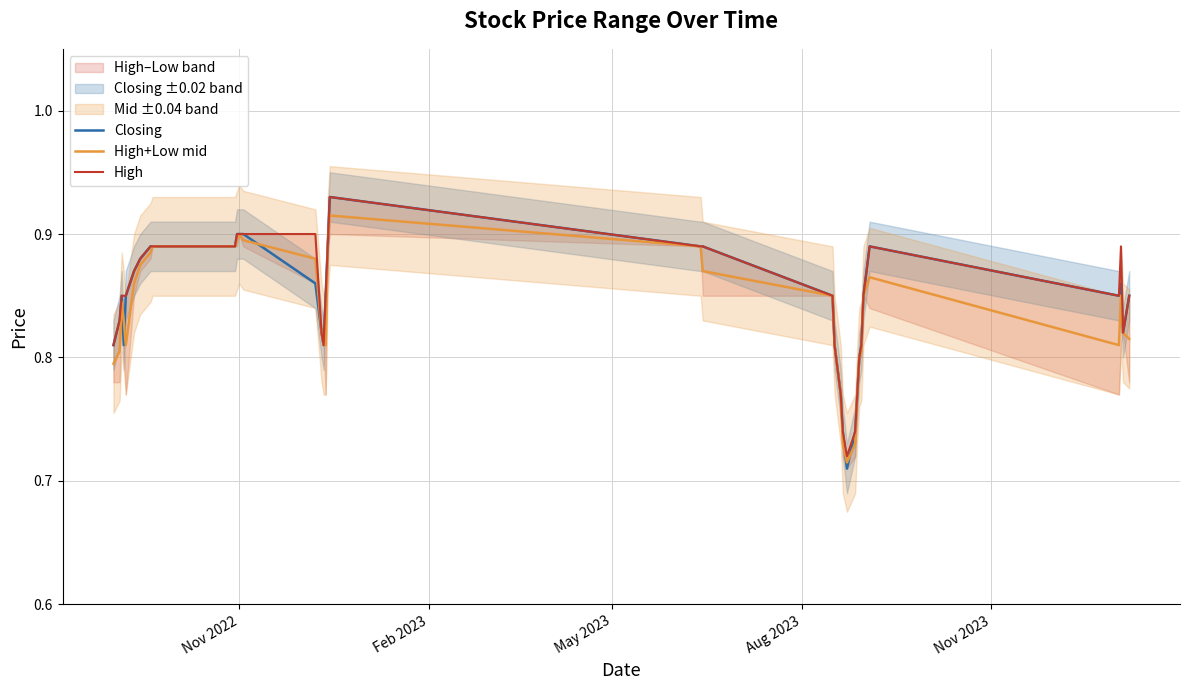

True or false: Closing has a value of 1.2 at 17.

False